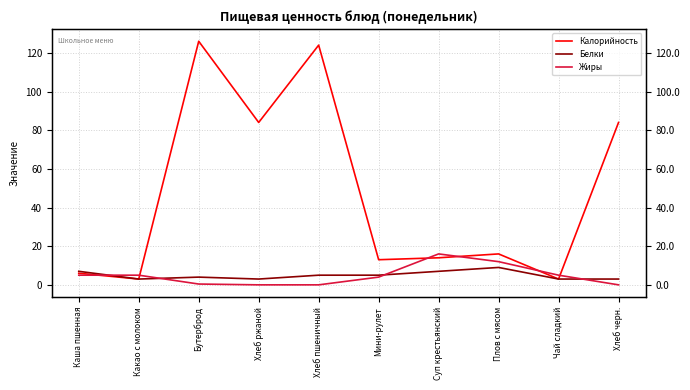

At which category does Калорийность reach its first local peak?

Бутерброд